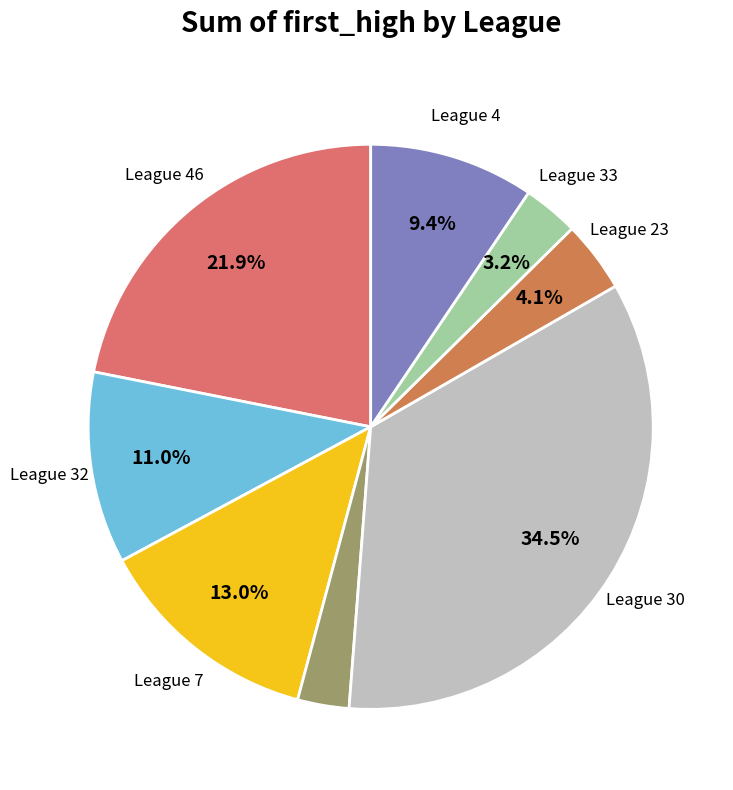

Count the number of slices in the pie.

8